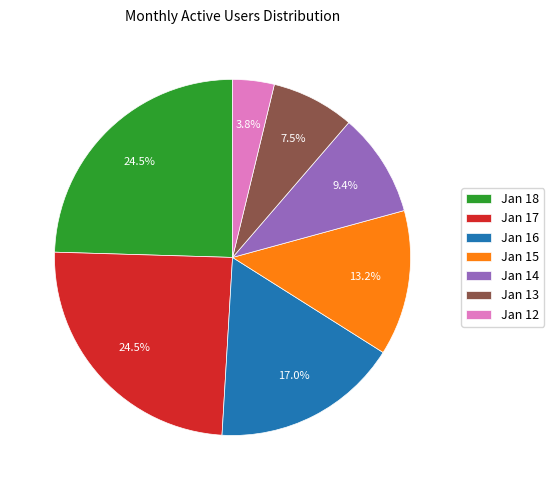

Which category has the smallest portion of the pie?

Jan 12